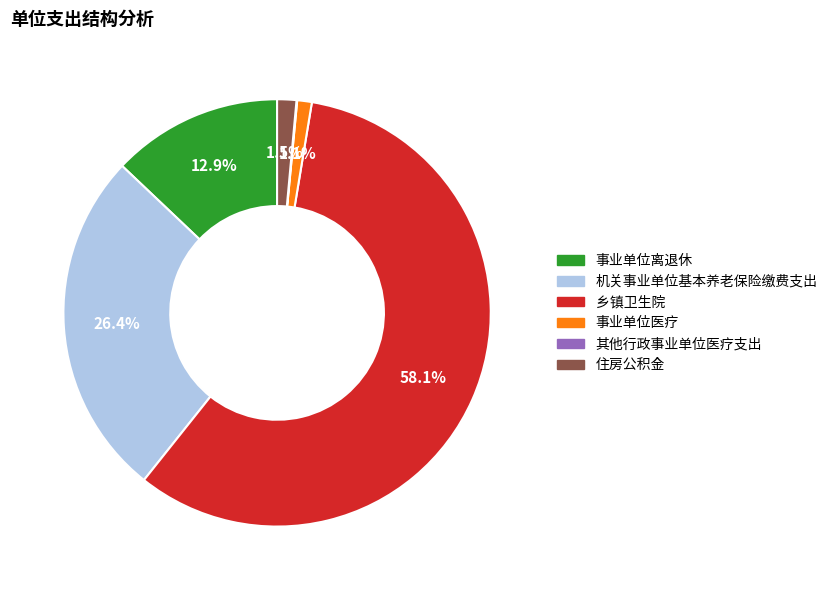

Which slice is the largest?

乡镇卫生院